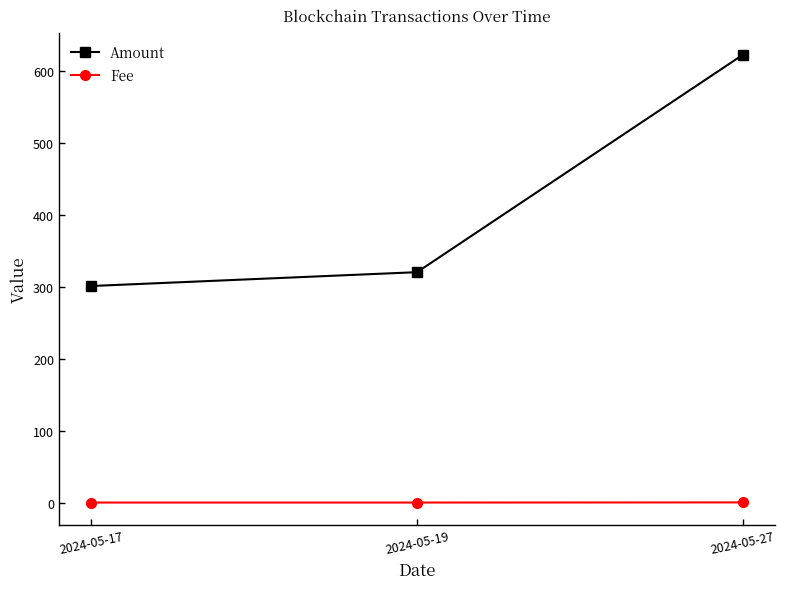

Is it true that Amount equals 621.8 at 2024-05-27?

True